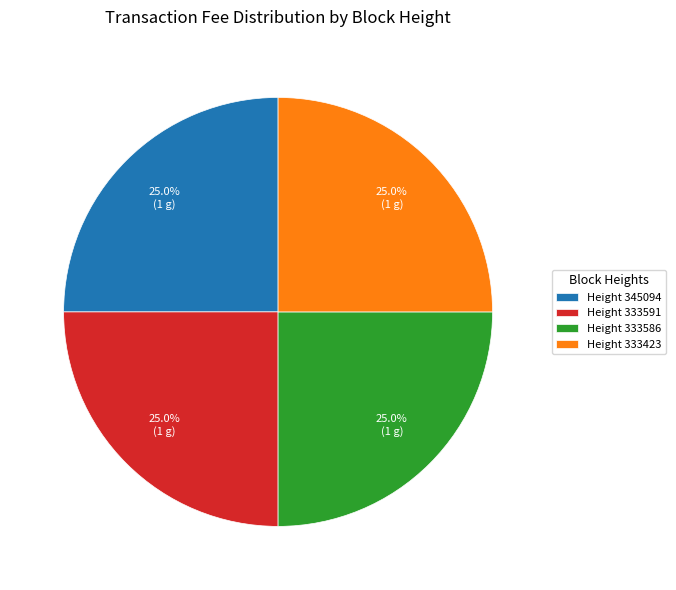

What is the ratio of the value at Height 333591 to the value at Height 345094?

1.0